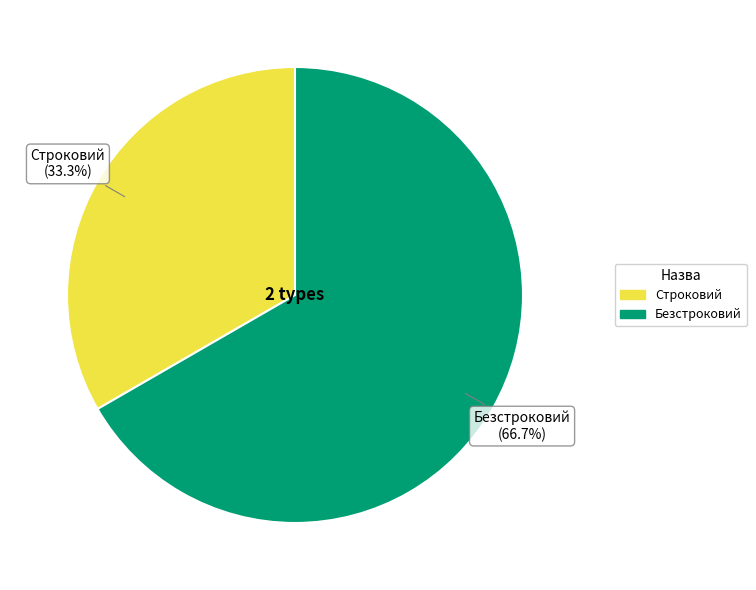

Rank the categories by value from highest to lowest.

Безстроковий, Строковий